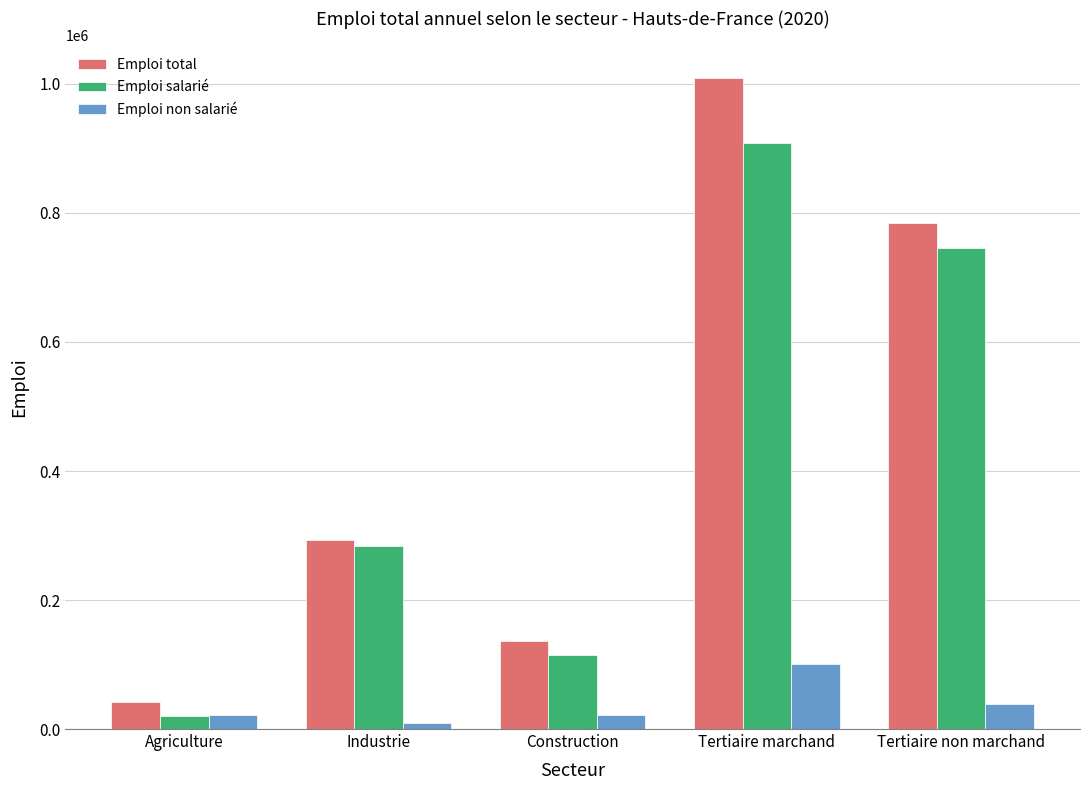

What is the difference between the highest and lowest values at Tertiaire marchand?

908914